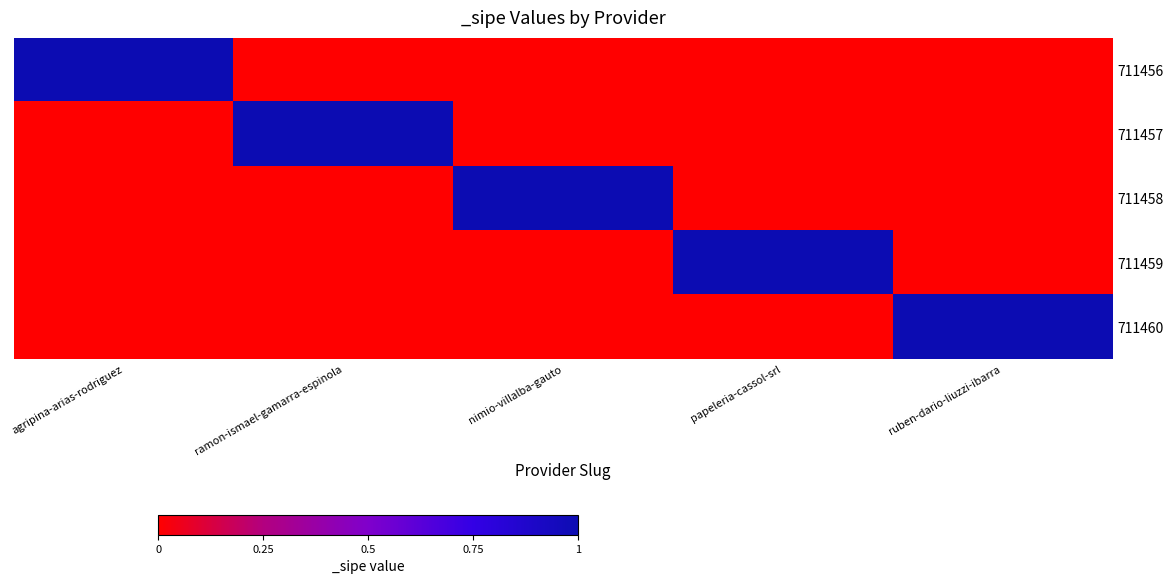

What is the total value across all series at papeleria-cassol-srl?

1